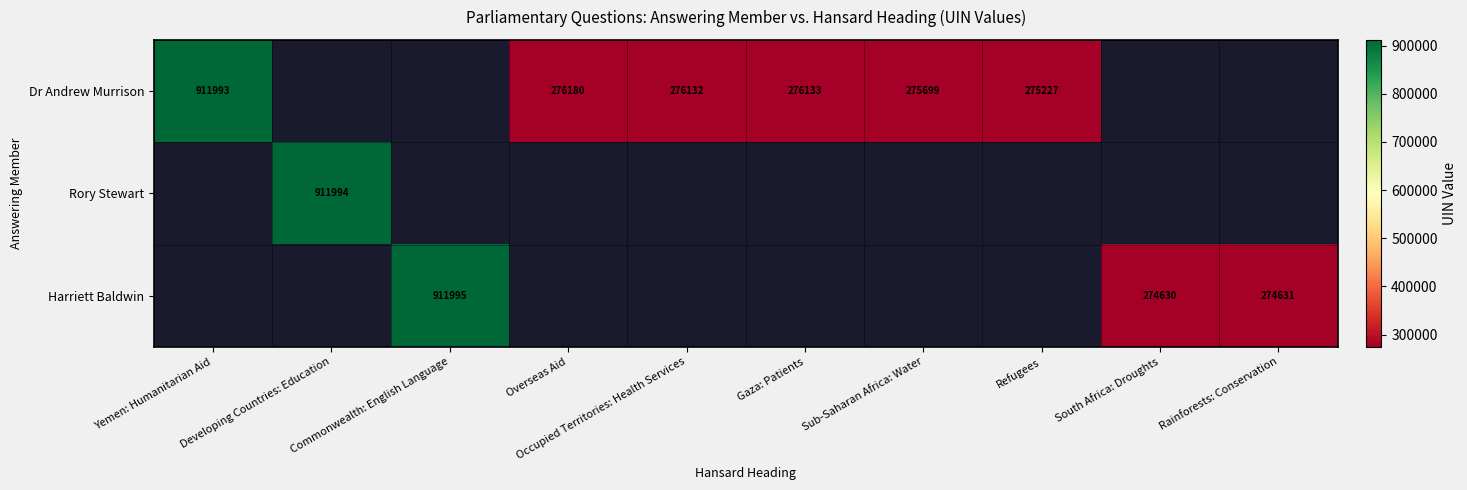

True or false: Dr Andrew Murrison has a value of 1336242 at Yemen: Humanitarian Aid.

False